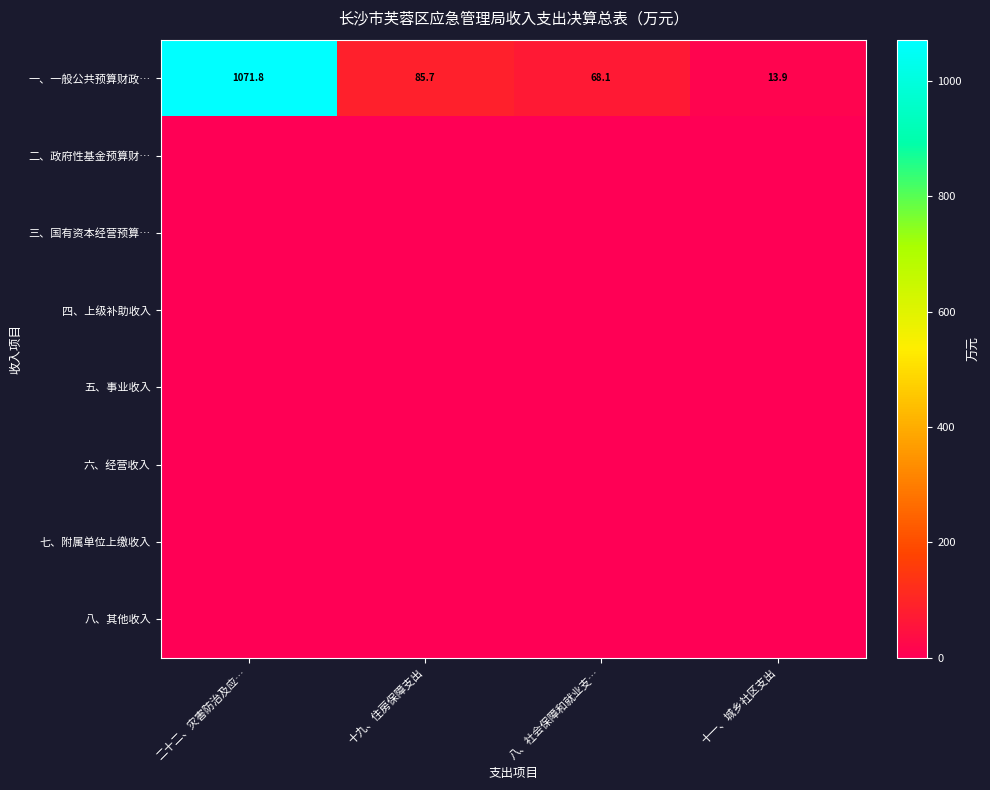

At which category does the chart reach its peak across all series?

二十二、灾害防治及应…